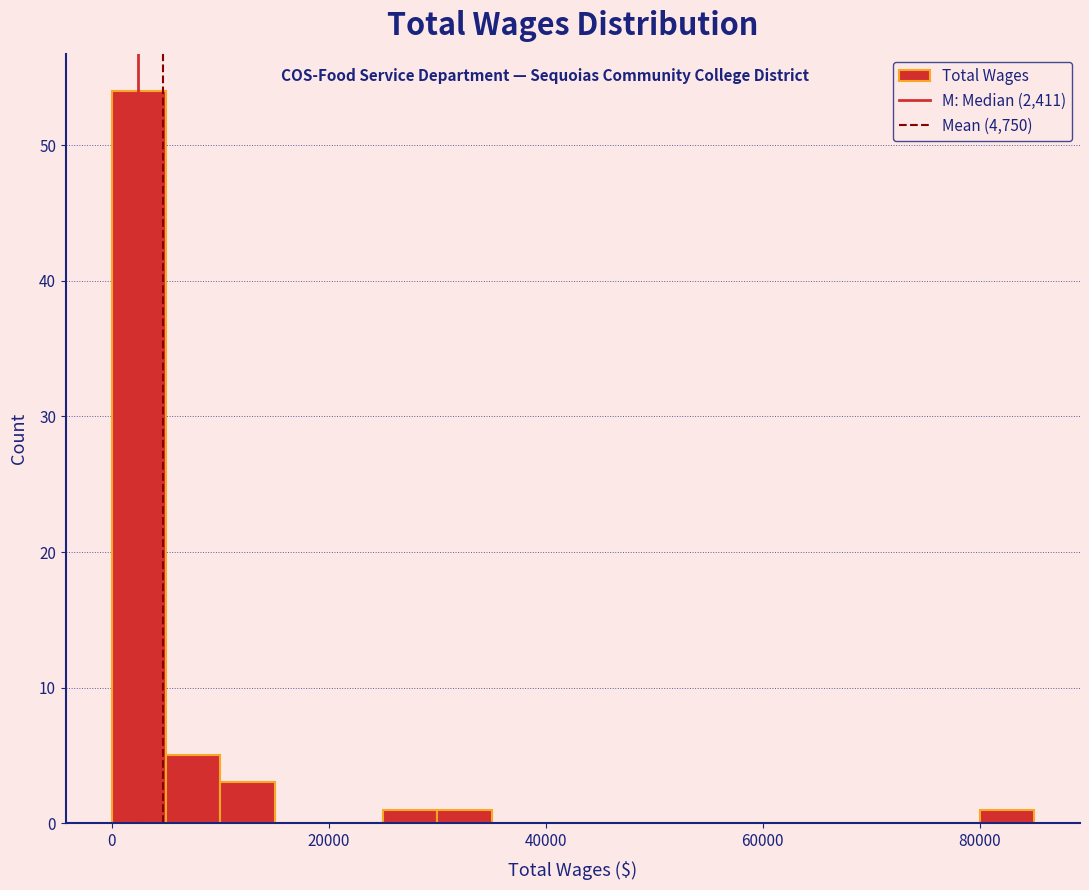

Read against the x-axis, roughly where is the centre of the tallest bar?

2000